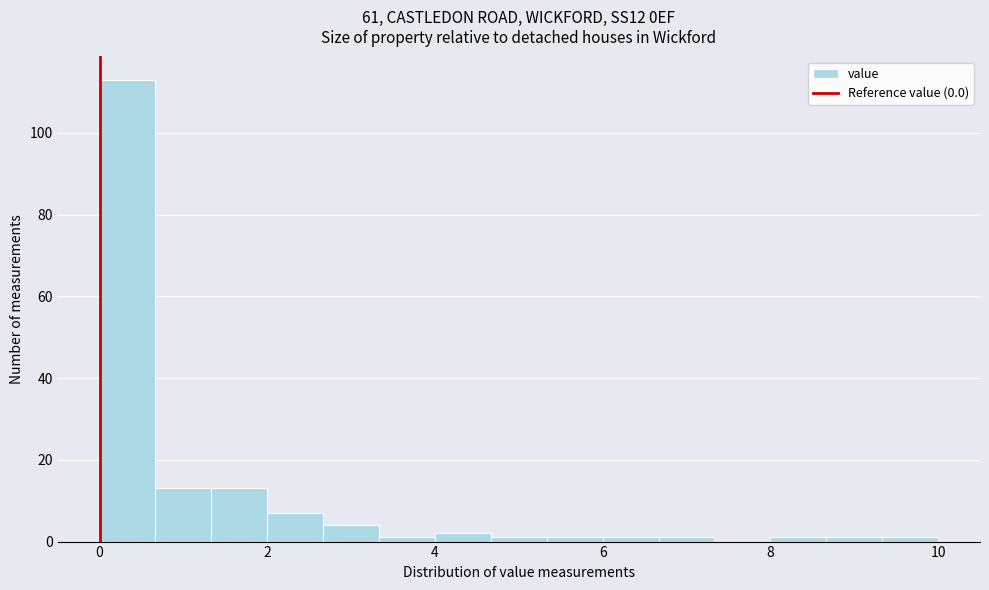

Read against the x-axis, roughly where is the centre of the tallest bar?

0.4